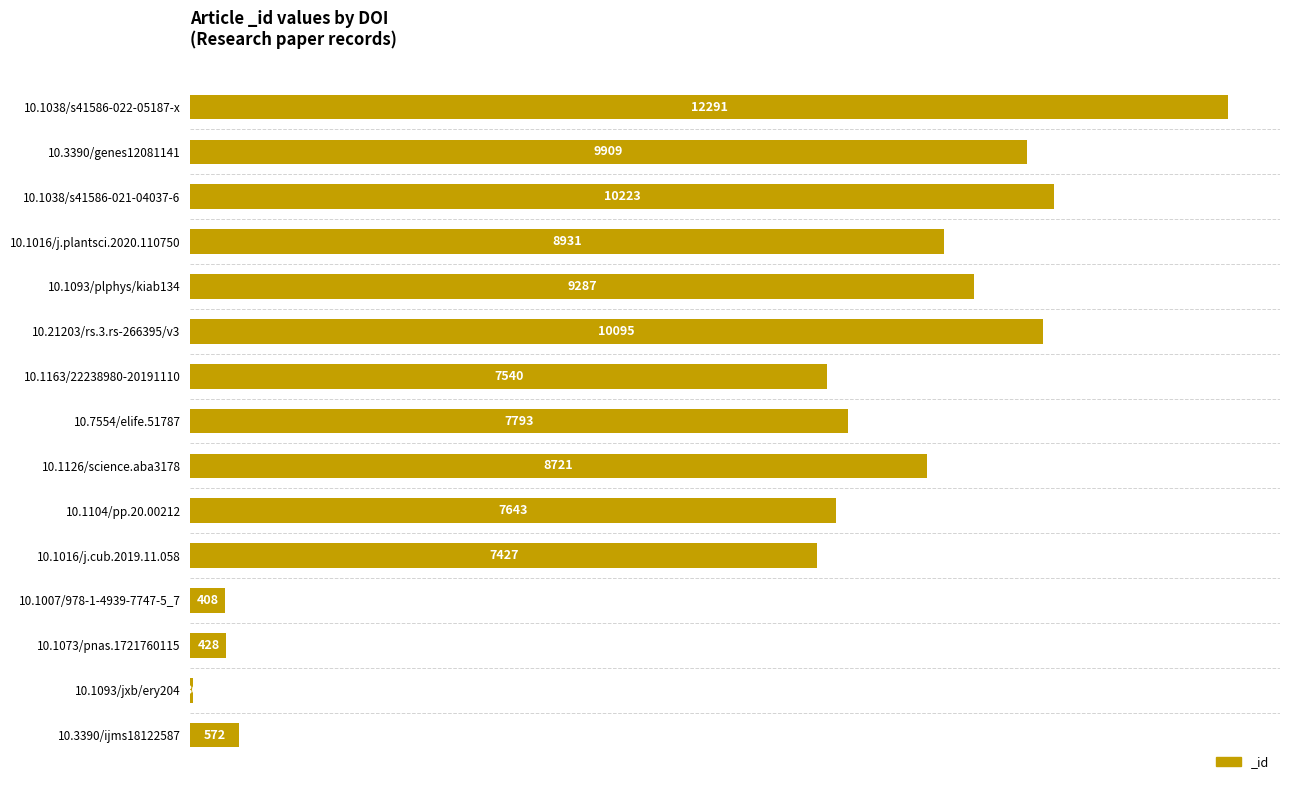

Between 10.7554/elife.51787 and 10.1016/j.cub.2019.11.058, which is larger?

10.7554/elife.51787